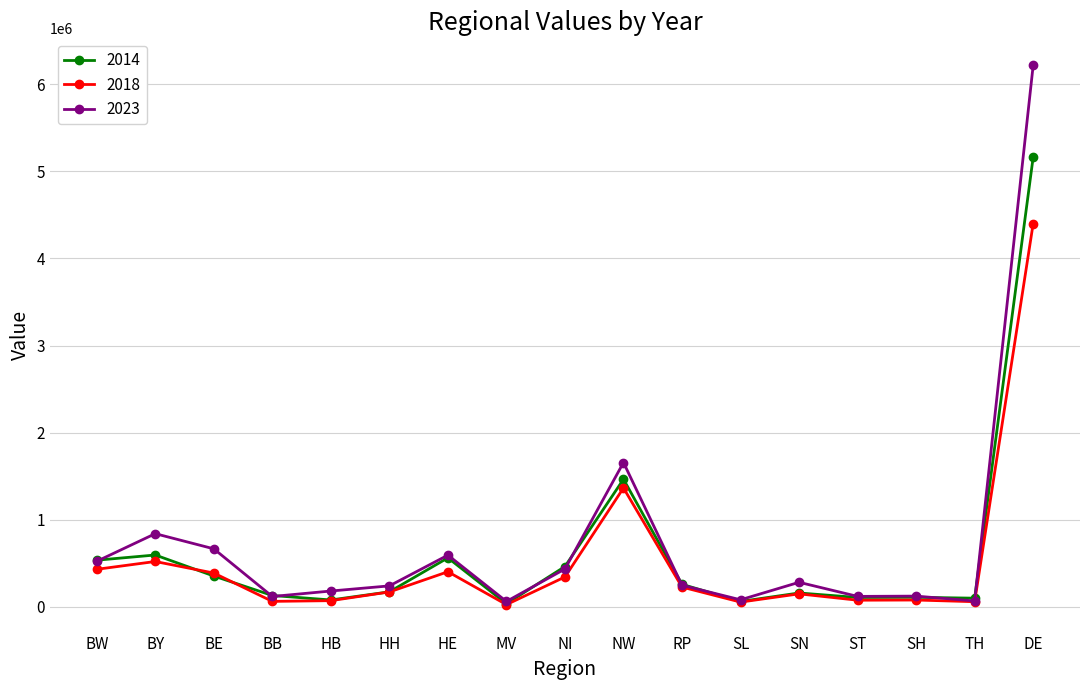

At which label does 2014 first exceed 170700?

BW